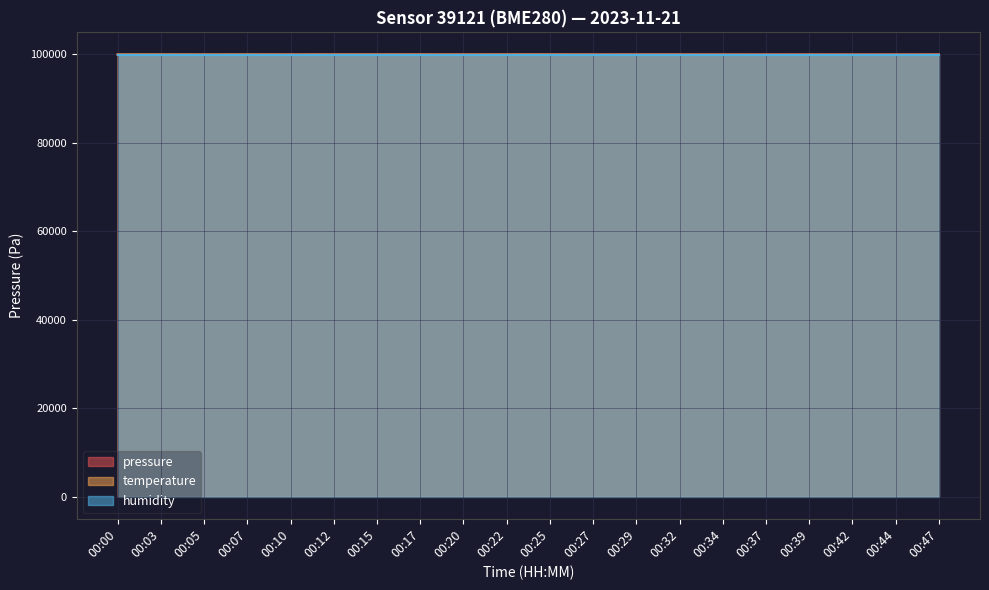

Where is the first local maximum for temperature?

00:07